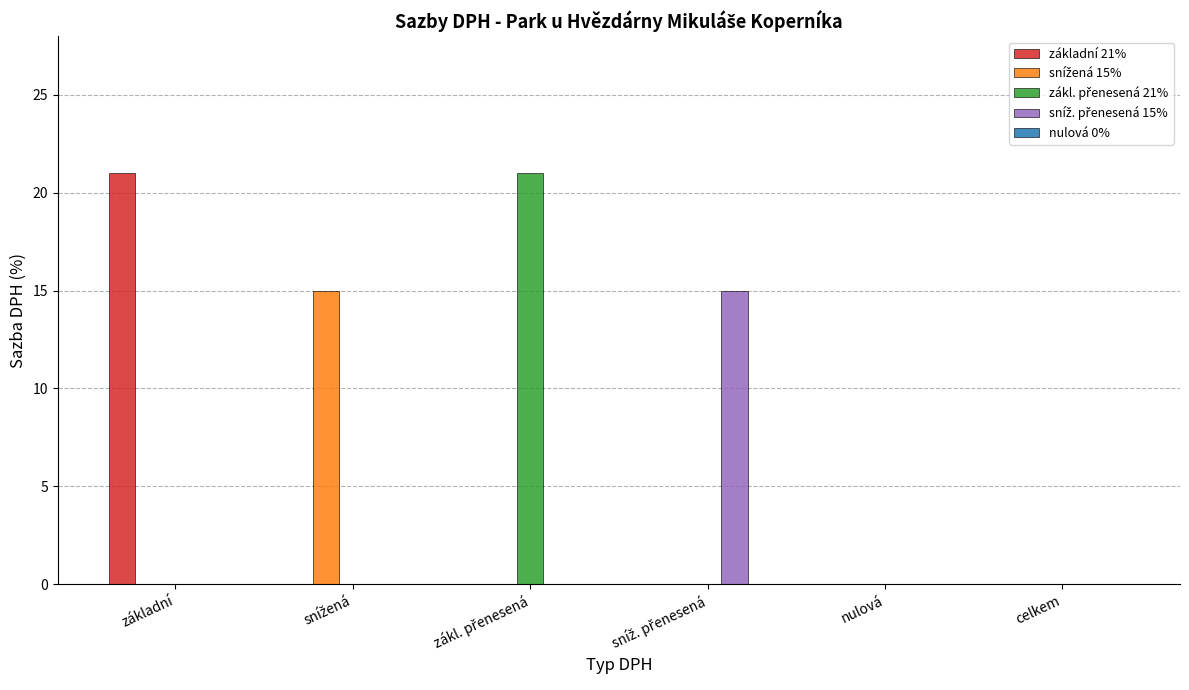

Are the bars horizontal?

No